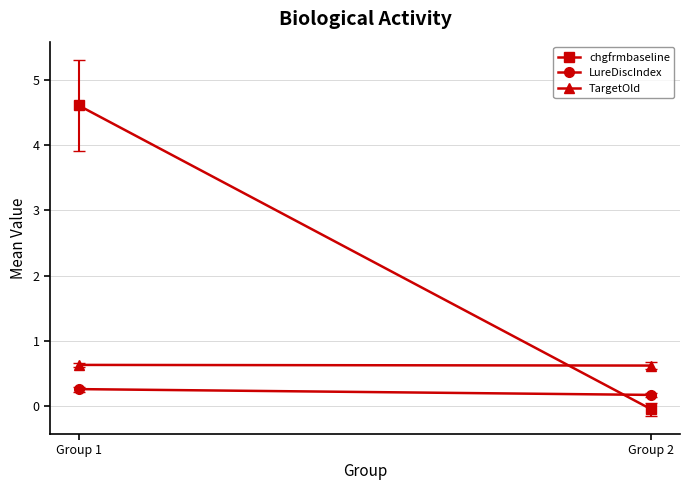

At how many categories does at least one series exceed 1?

1